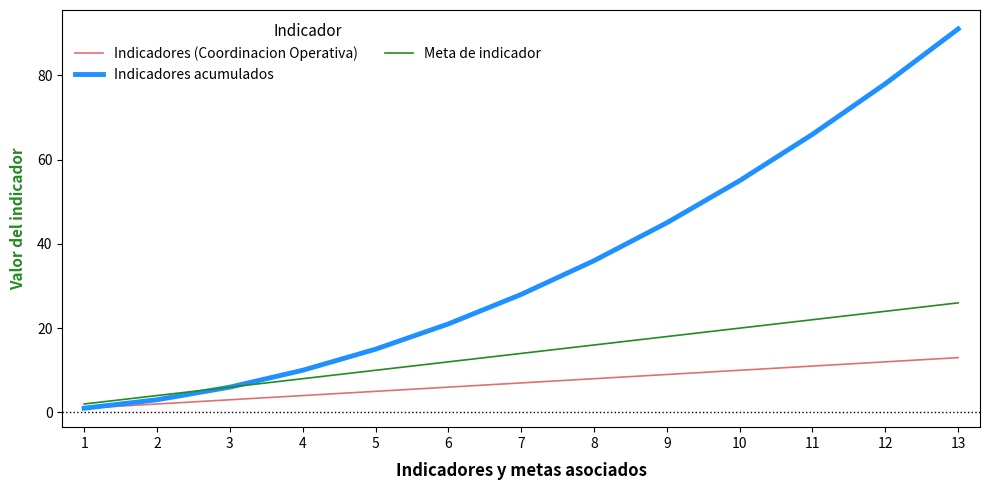

Rank the series by their average value, from highest to lowest.

Indicadores acumulados, Meta de indicador, Indicadores (Coordinacion Operativa)